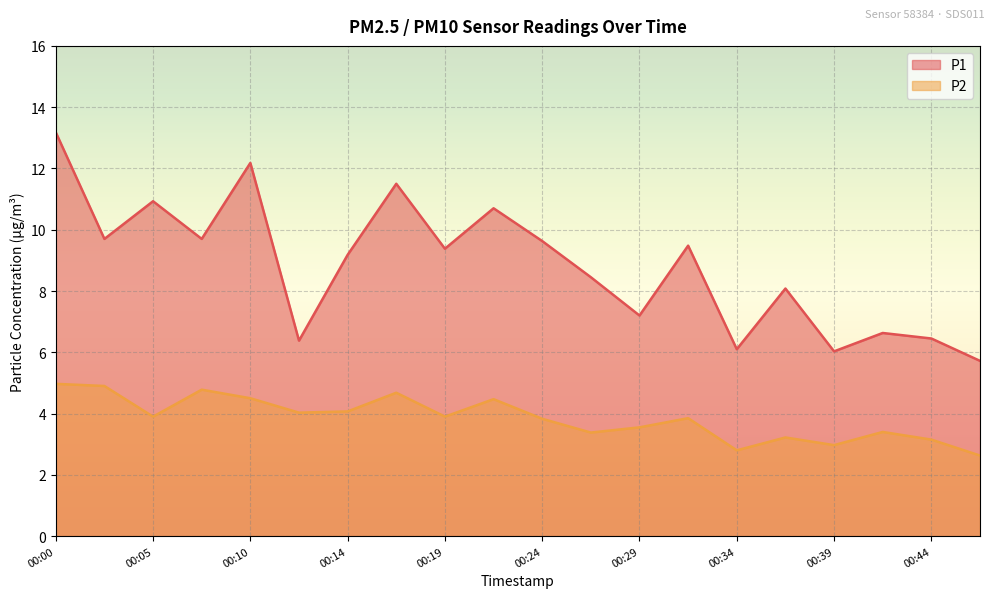

At which label does P2 reach its peak?

00:00